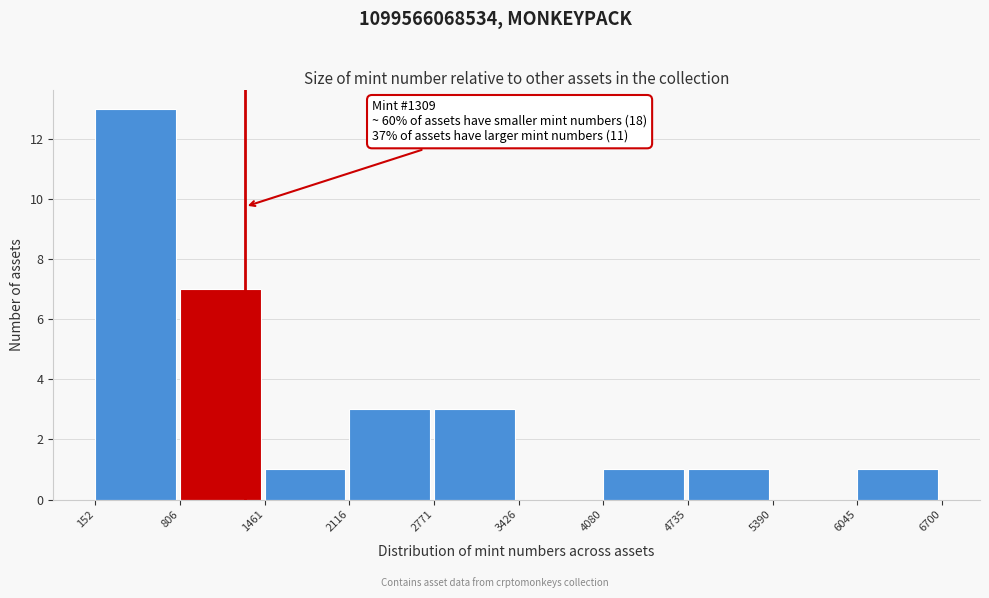

Over which range of the x-axis is the bar tallest?

152 to 806